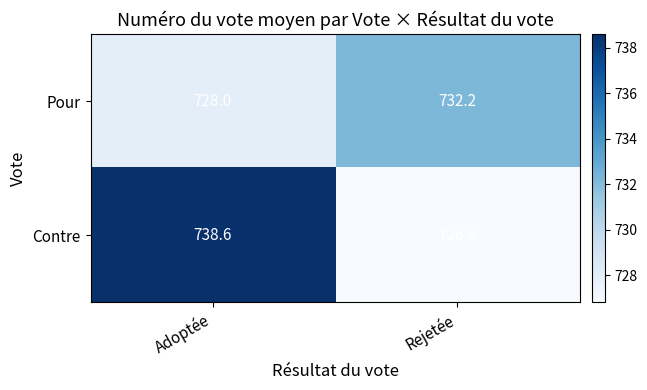

What is the average value of the Contre series?

732.7